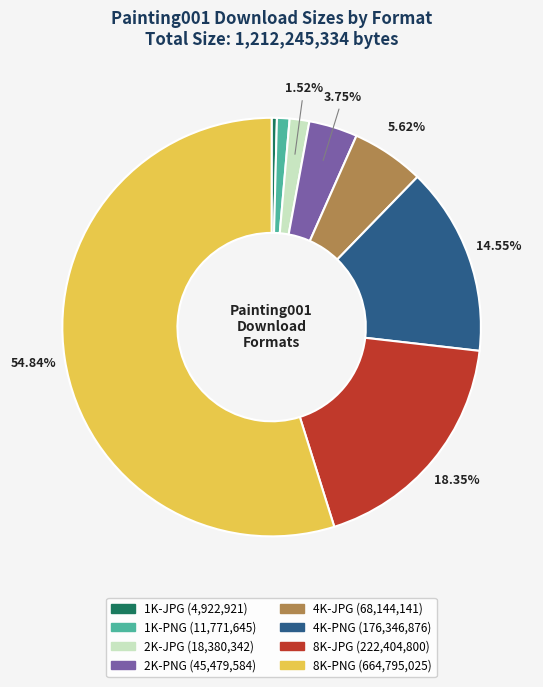

Rank the categories by value from highest to lowest.

8K-PNG, 8K-JPG, 4K-PNG, 4K-JPG, 2K-PNG, 2K-JPG, 1K-PNG, 1K-JPG